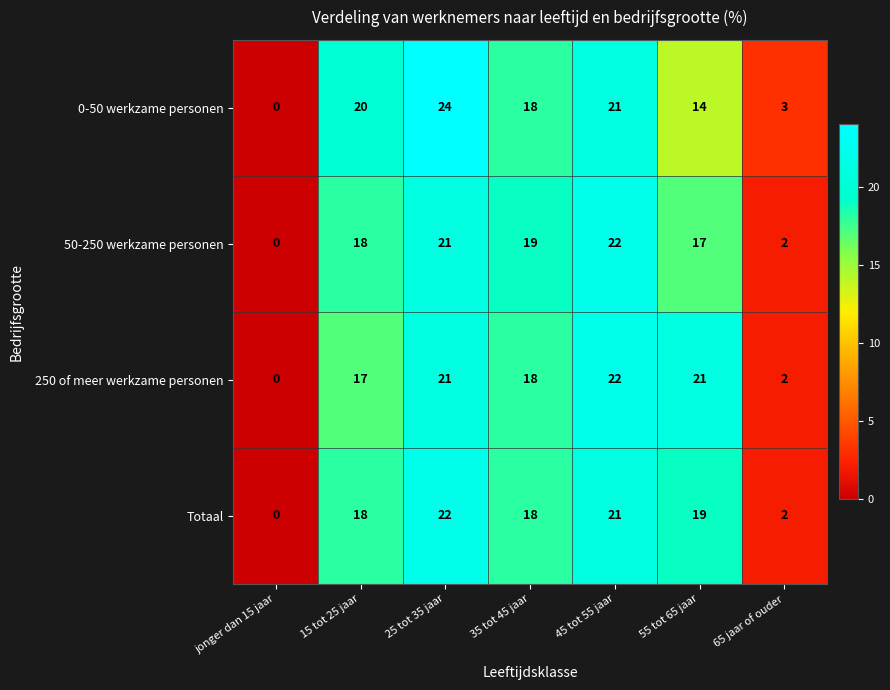

The 0-50 werkzame personen series shows -15 at jonger dan 15 jaar. True or false?

False